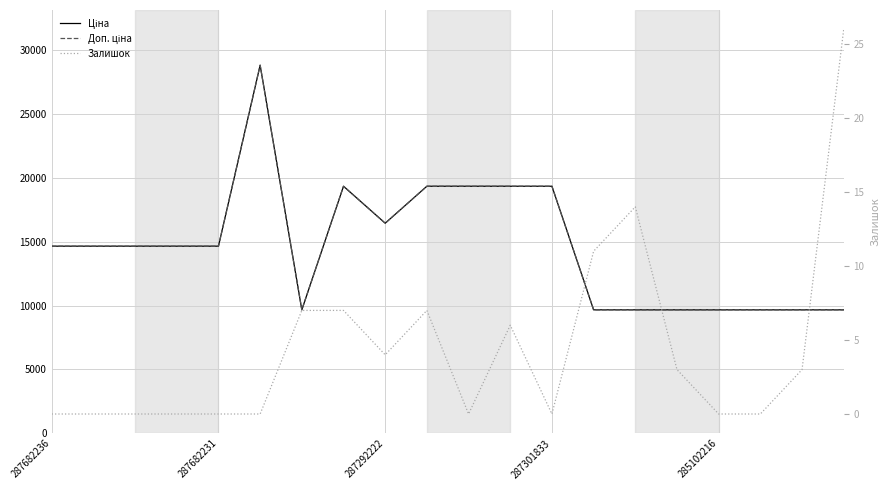

What is the spread (max minus min) of values at 287682231?

14649.6